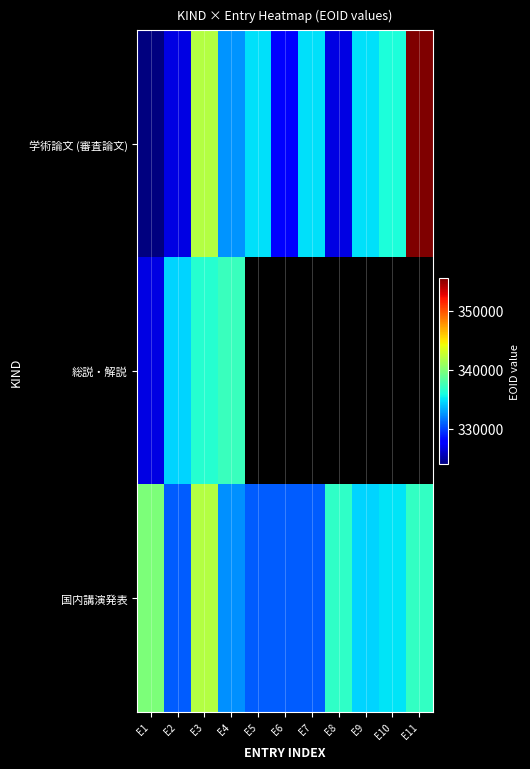

How many series are shown in this chart?

3